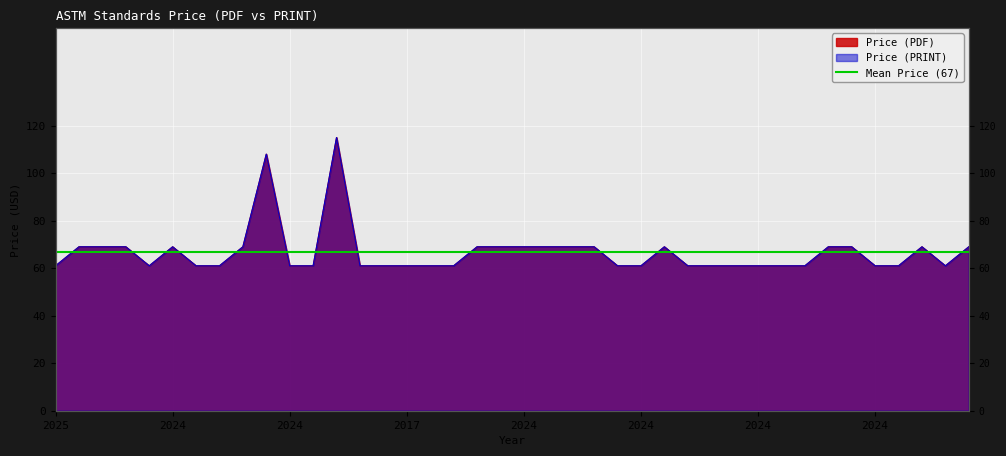

At which category does Price (PRINT) reach its first local peak?

2024